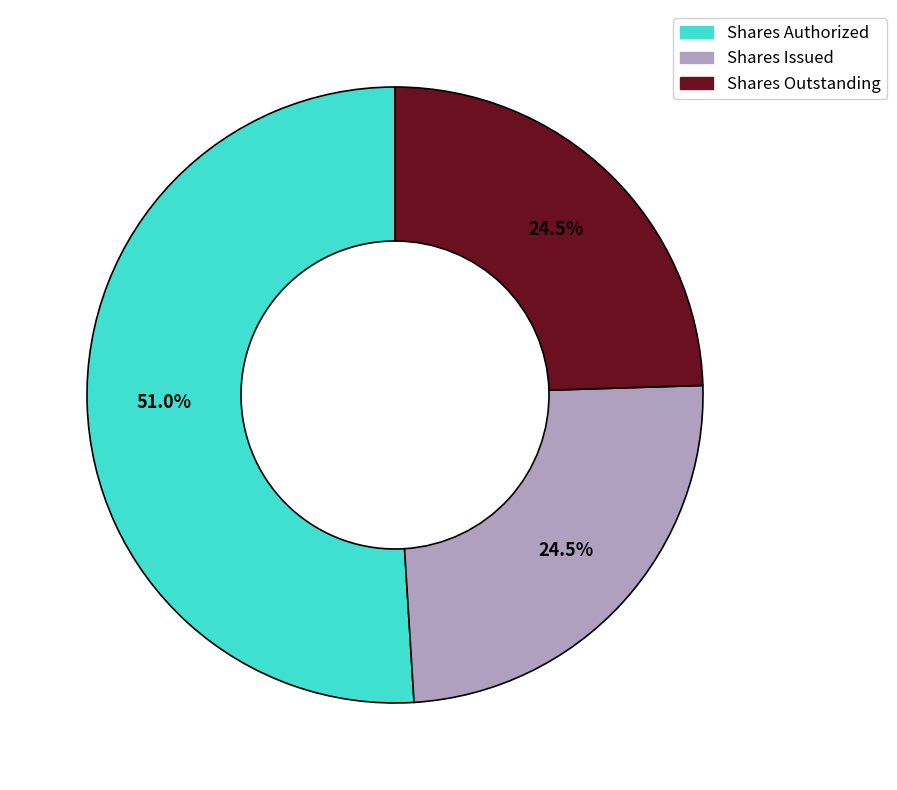

Is there a majority slice in this chart?

Yes